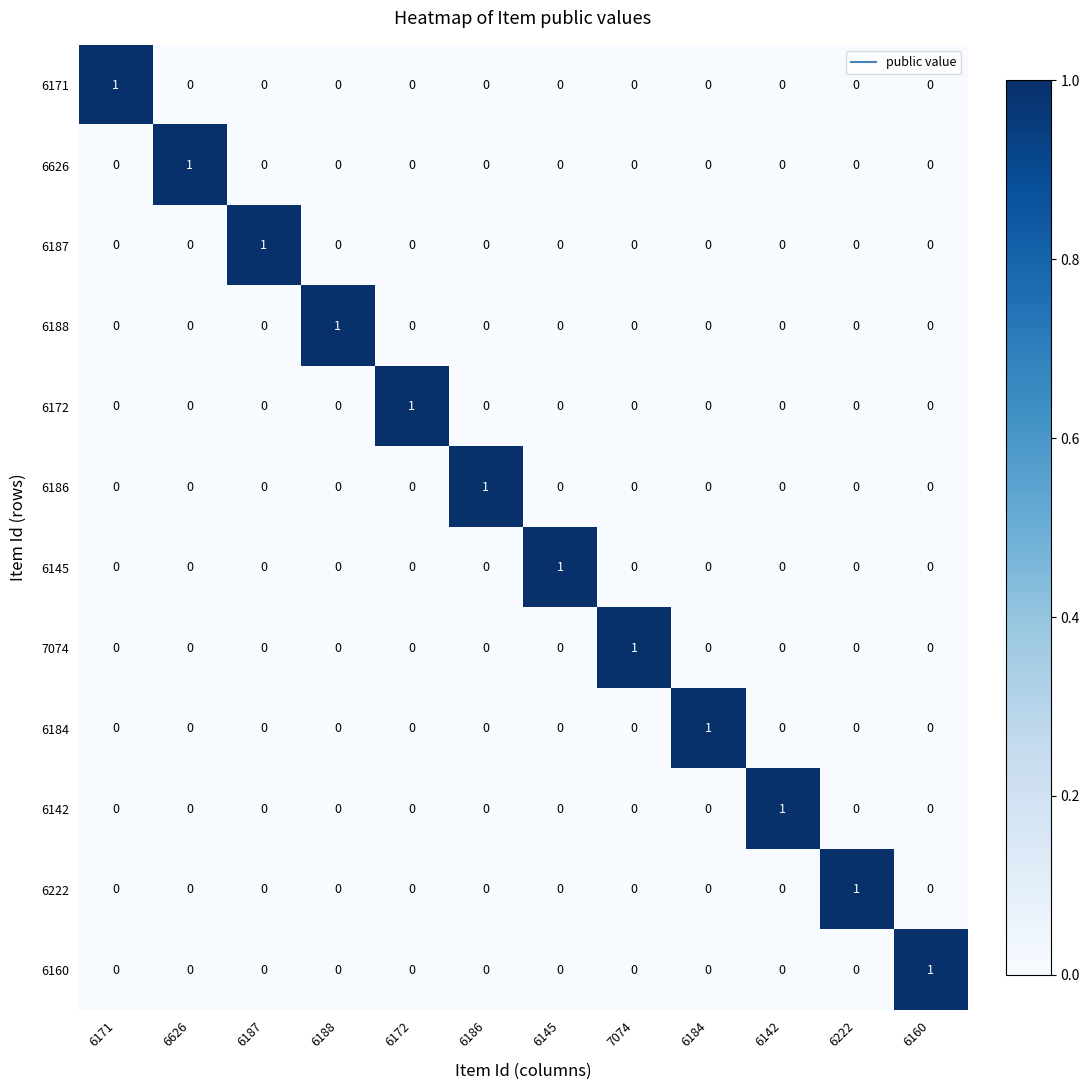

At how many categories does at least one series exceed 0?

12